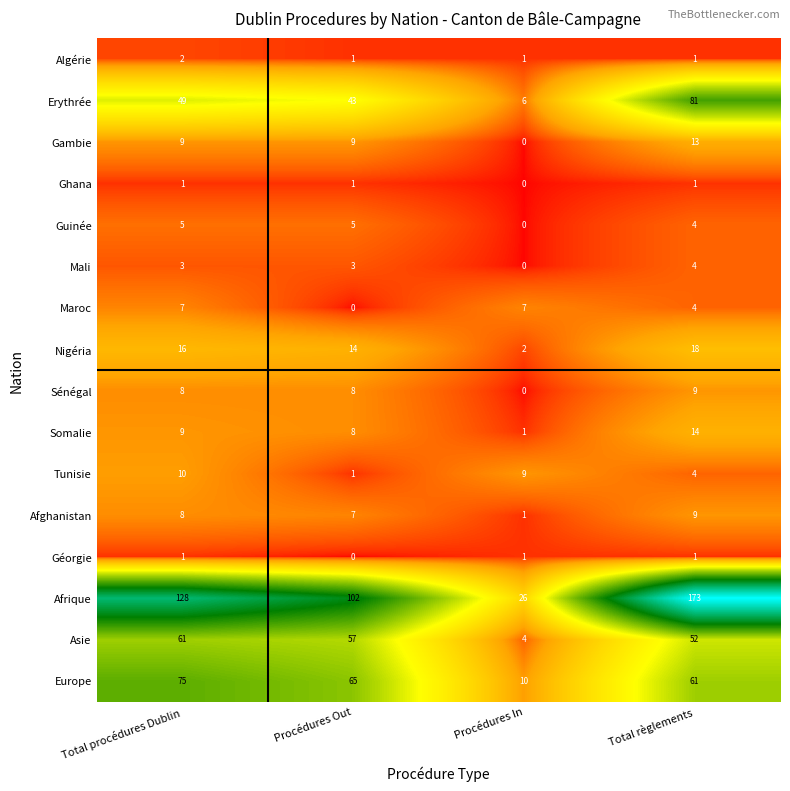

The value of Afrique at Total procédures Dublin is 183. True or false?

False